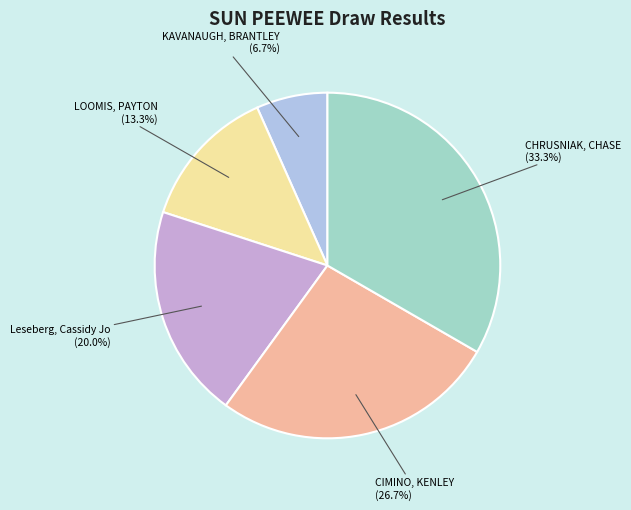

Which category has the biggest portion of the pie?

CHRUSNIAK, CHASE